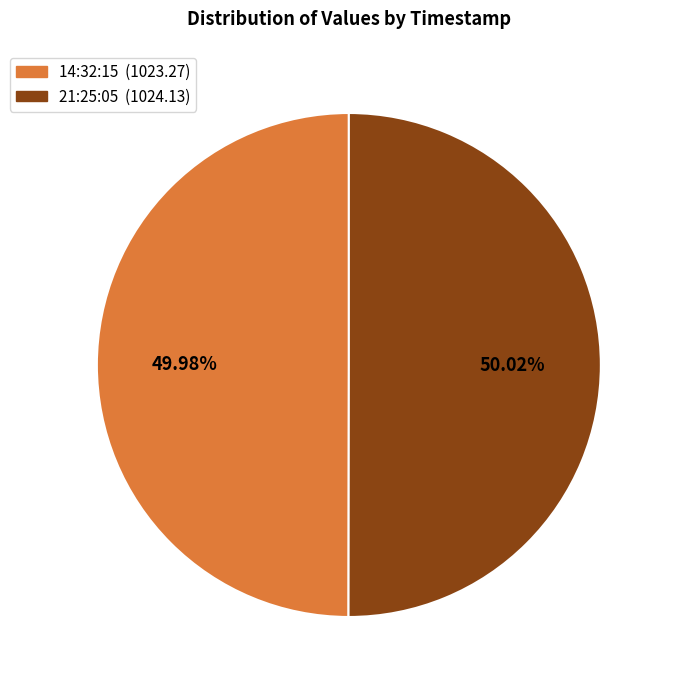

Does any single category account for the majority?

Yes